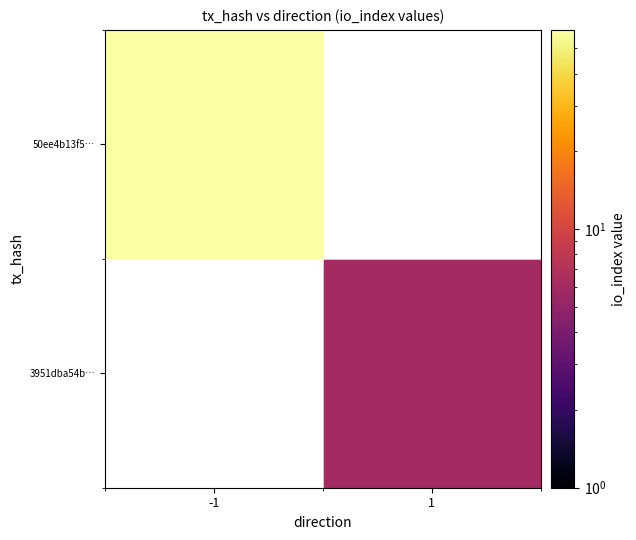

Which series has the widest spread of values?

50ee4b13f5…